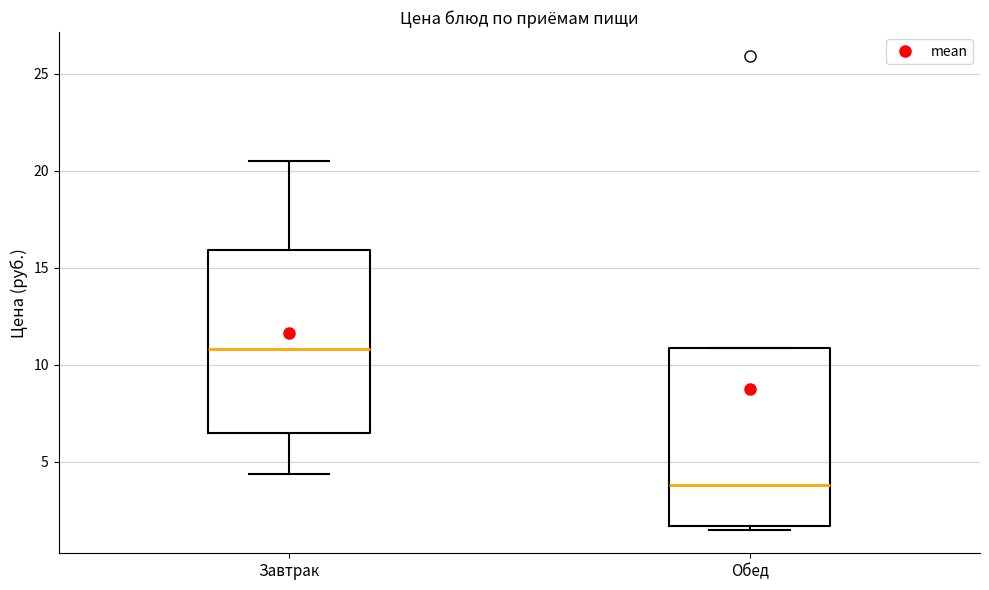

Where is the upper edge of the box for Обед on the y-axis? The values are not printed on the chart, so give them approximately, as read against the axis.

11.0